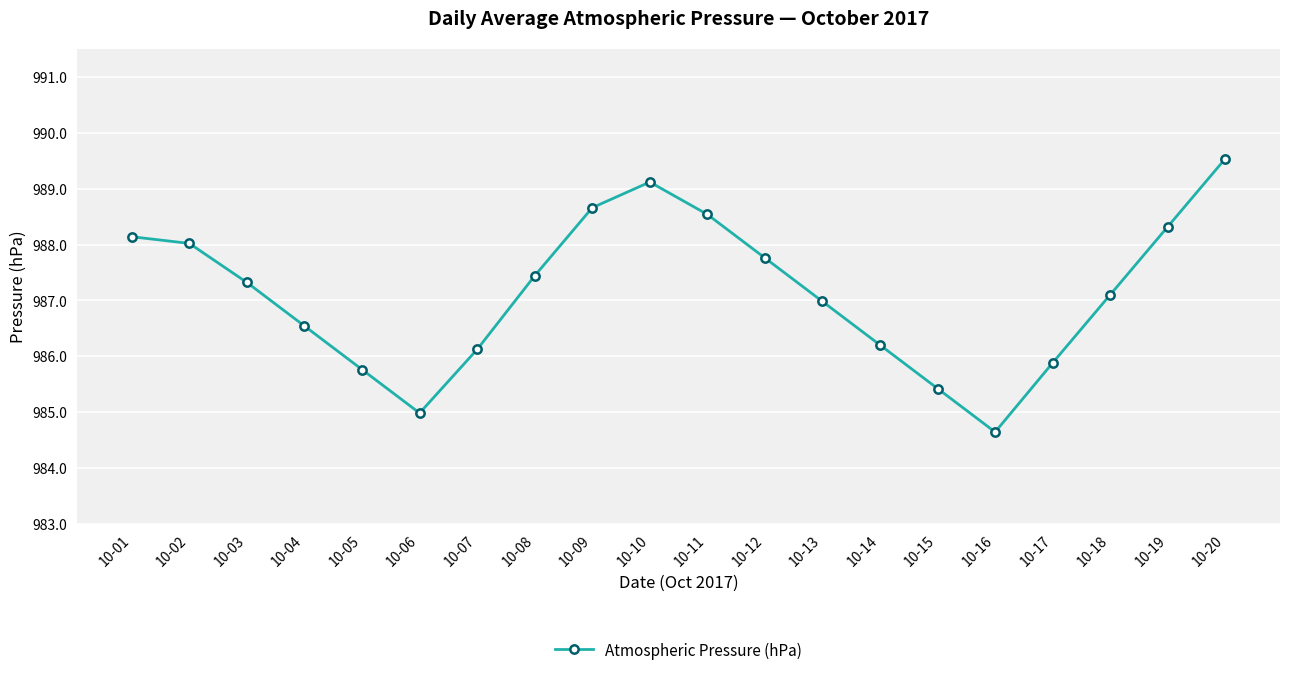

Does the chart display data point markers on the line(s)?

Yes